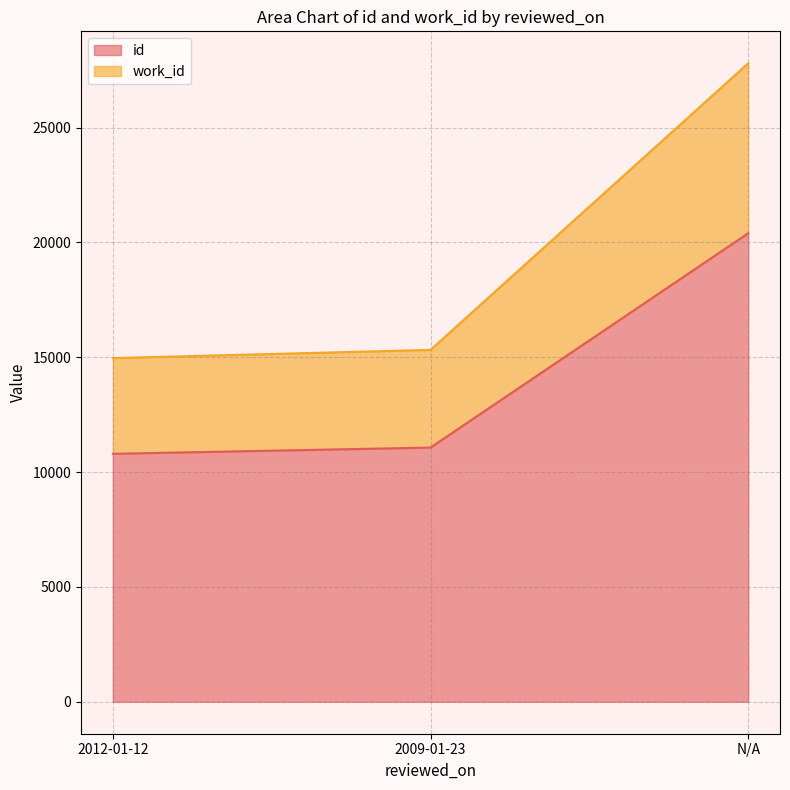

At which category is the sum across all series the highest?

N/A